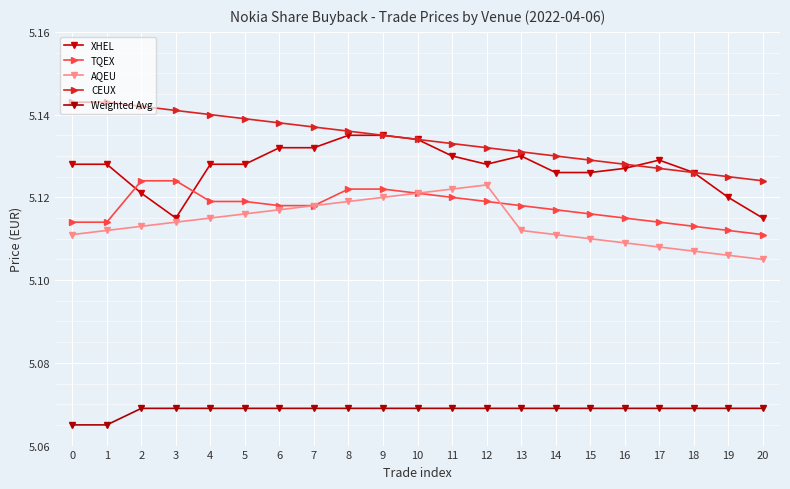

How many CEUX values are between 5 and 6?

21